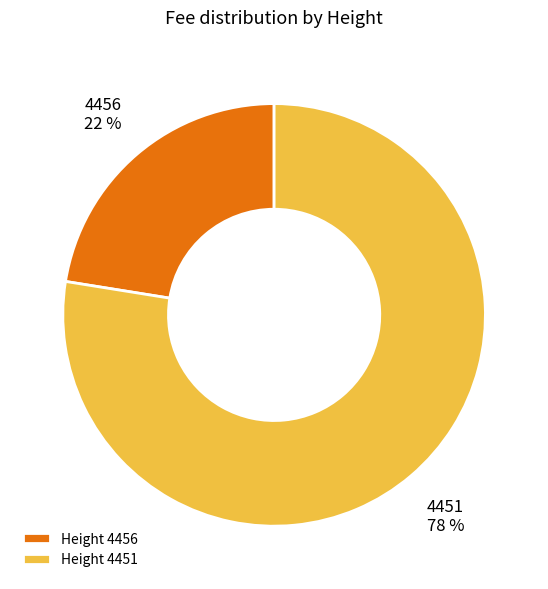

Between Height 4451 and Height 4456, which is larger?

Height 4451